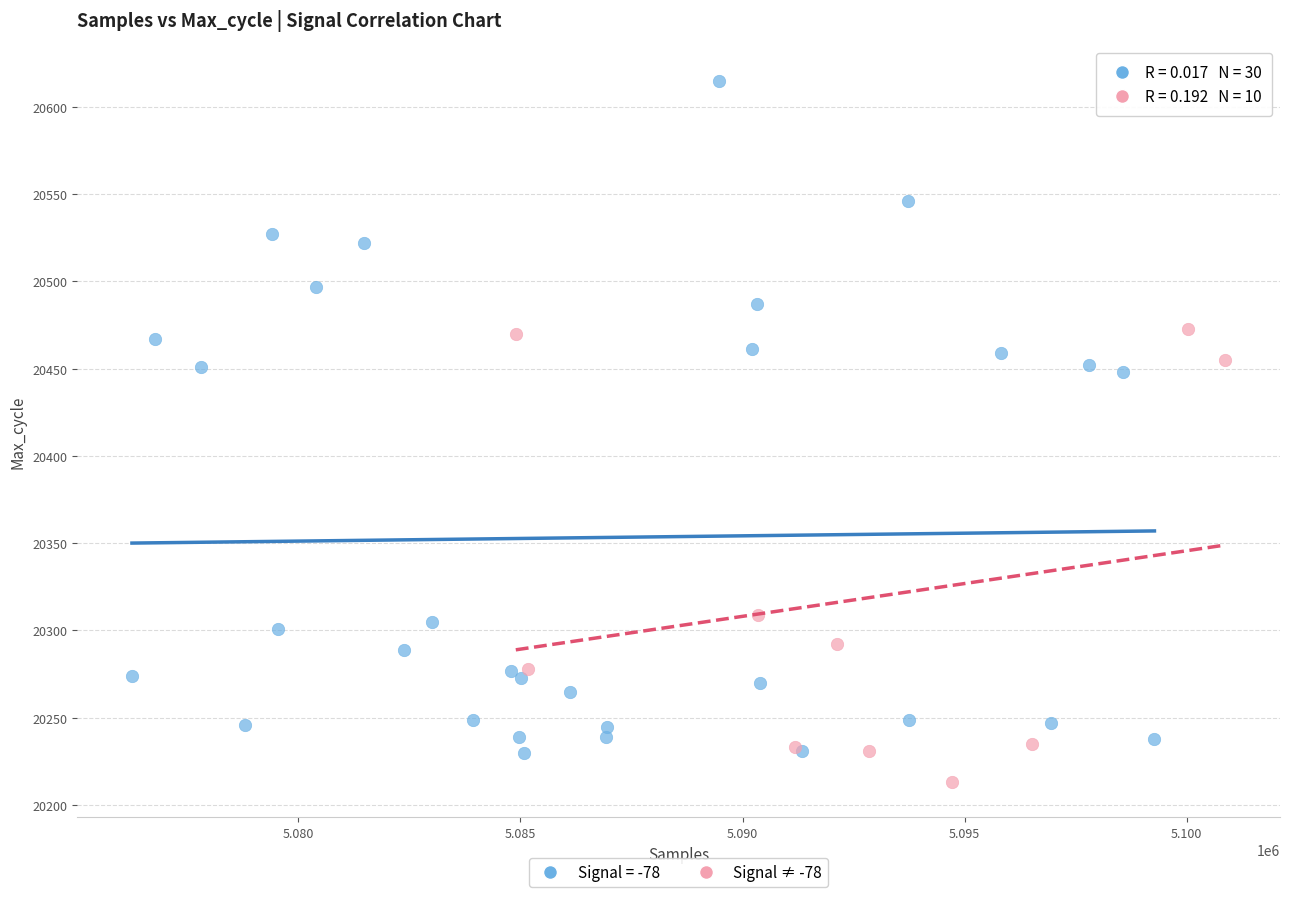

Which series contains the highest Y value?

Signal = -78